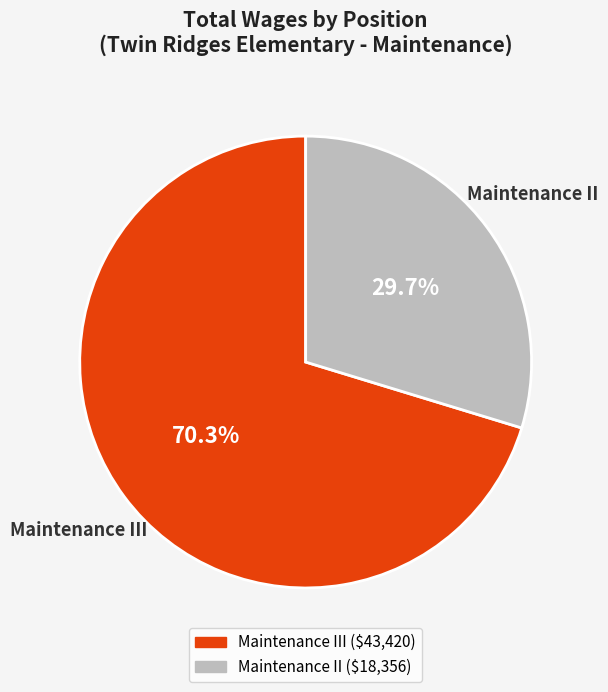

Count the number of slices in the pie.

2